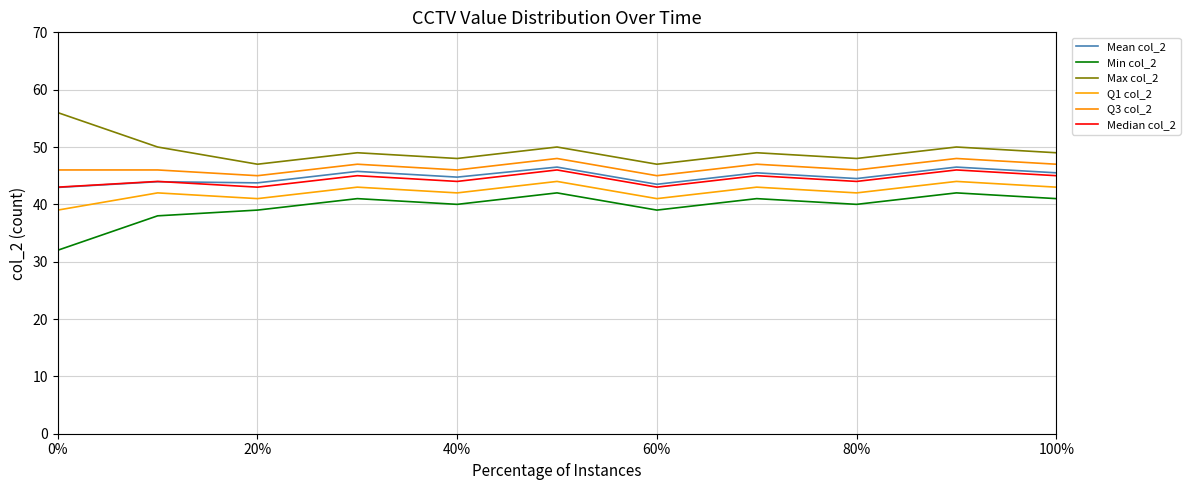

Count the Max col_2 values in the range 48 to 50.

8